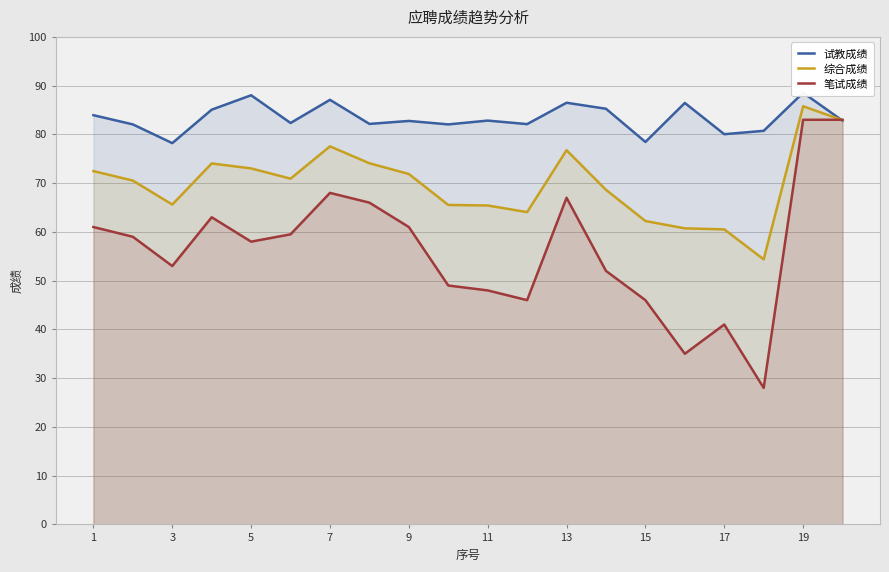

Rank the series by their average value, from lowest to highest.

笔试成绩, 综合成绩, 试教成绩